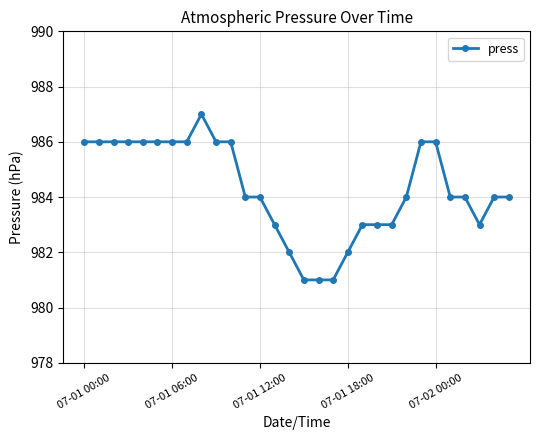

What is the minimum value shown in the chart?

981